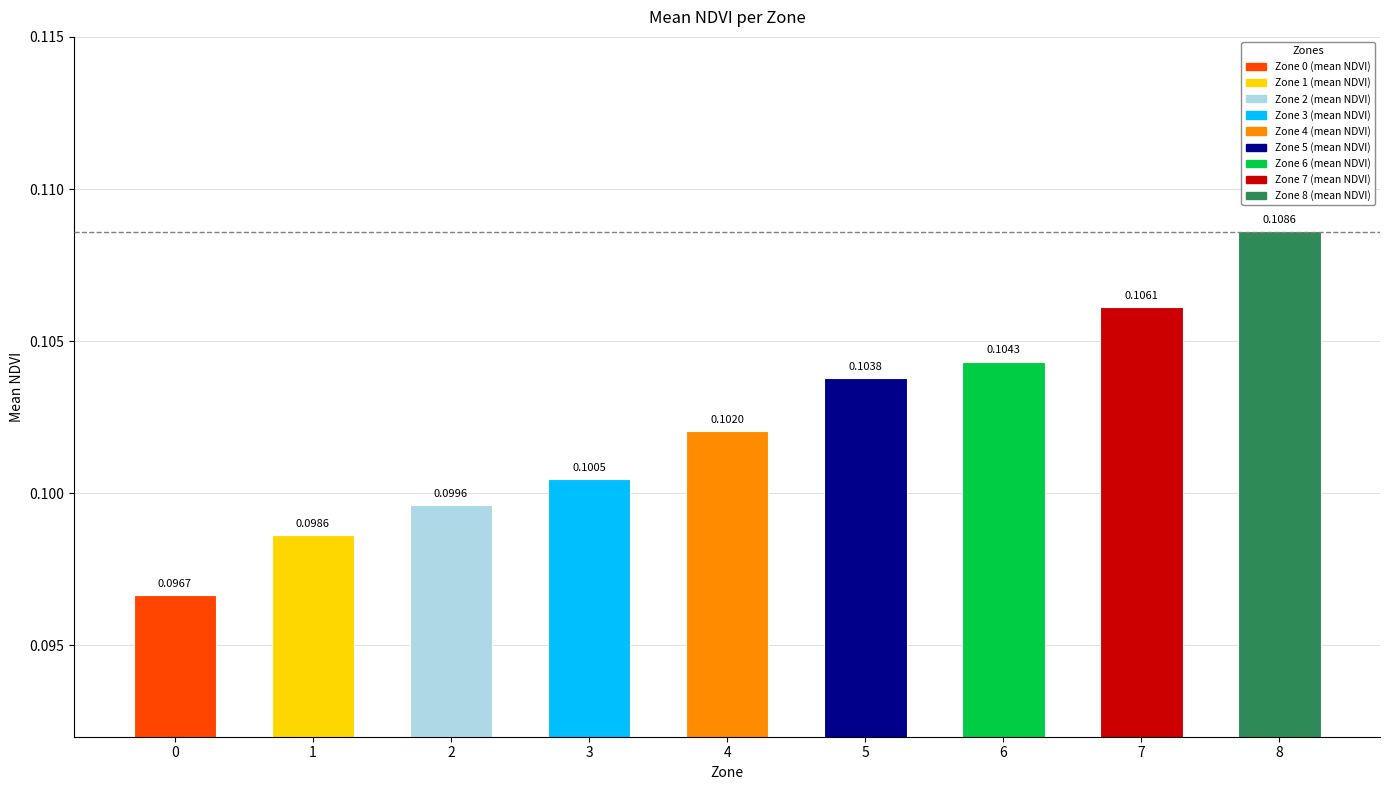

Between 6 and 1, which is larger?

6